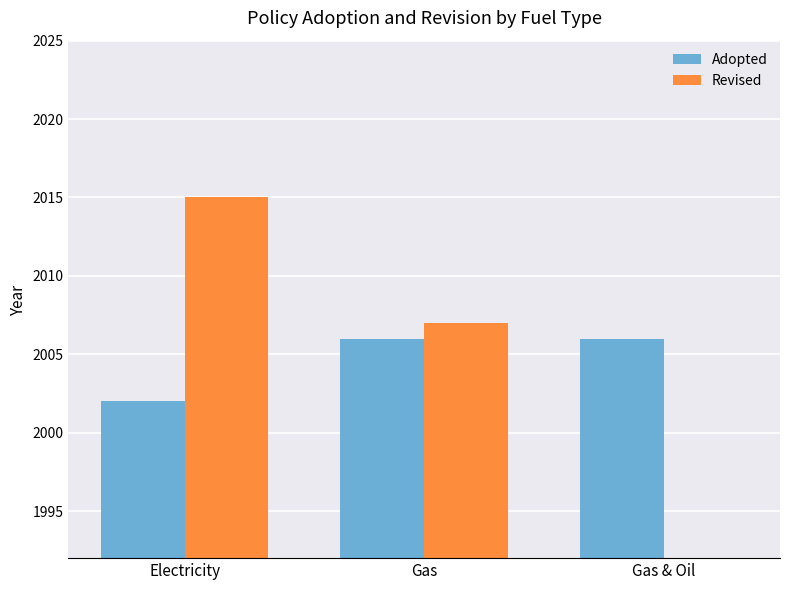

List the labels in order of Adopted value, smallest first.

Electricity, Gas, Gas & Oil